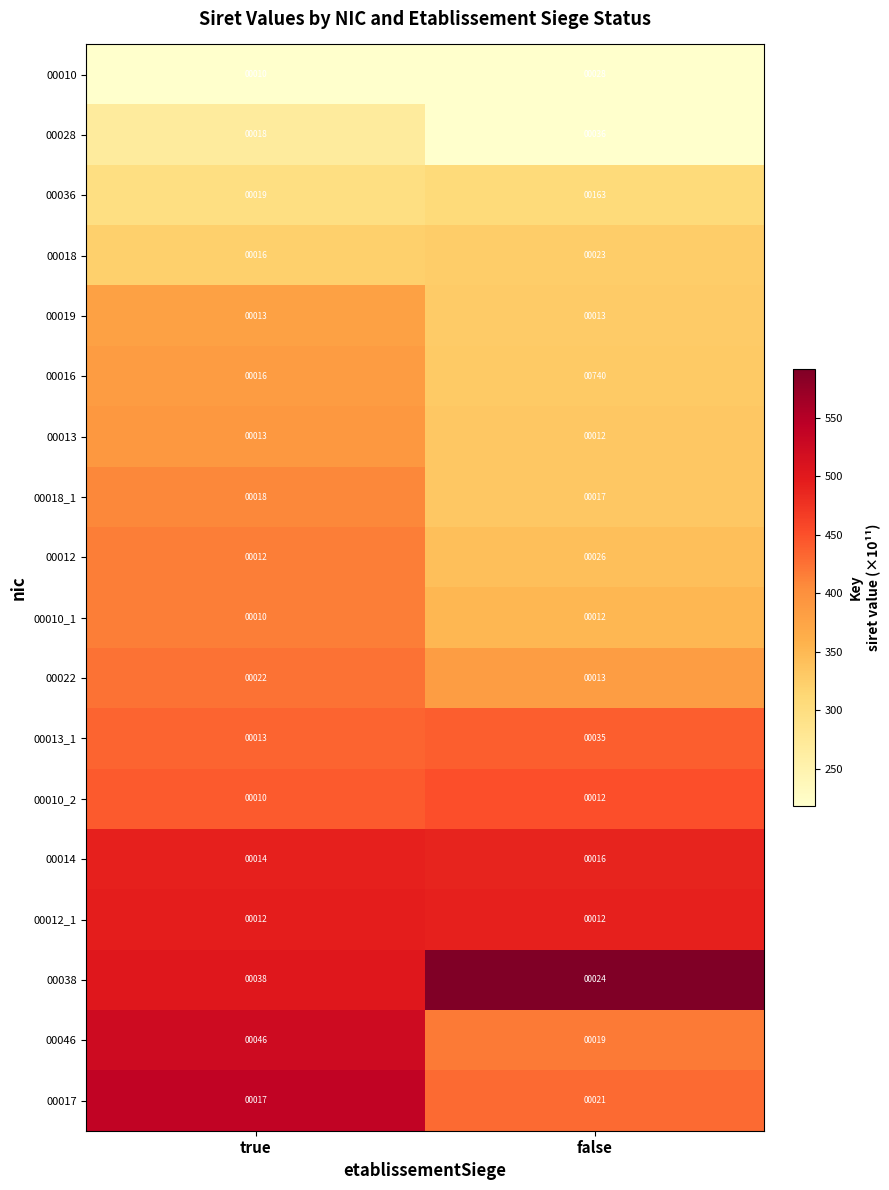

Which series has the largest total across all categories?

00016